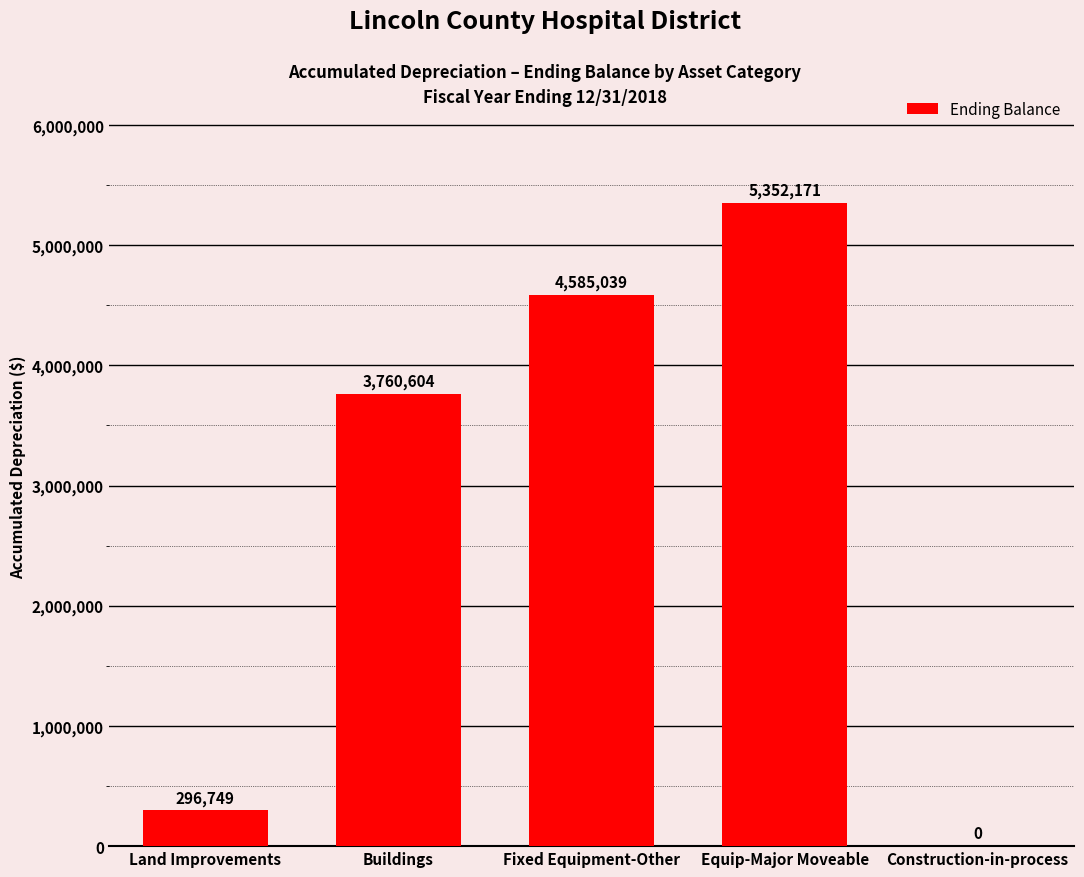

Reading left to right, transcribe all the data shown in this chart.

296749	3760604	4585039	5352171	0